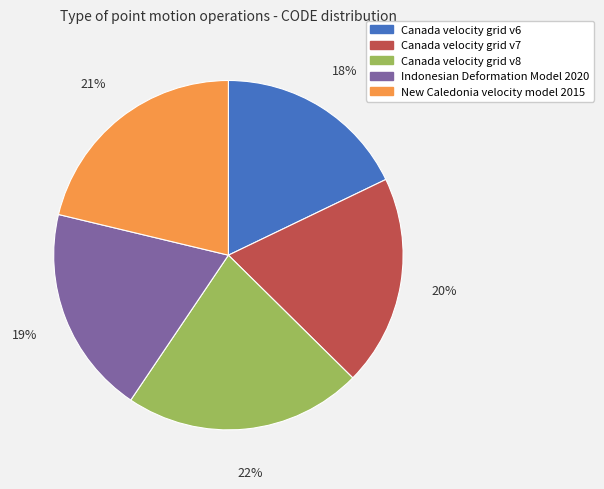

Is it true that Indonesian Deformation Model 2020 is 24% of the pie?

False